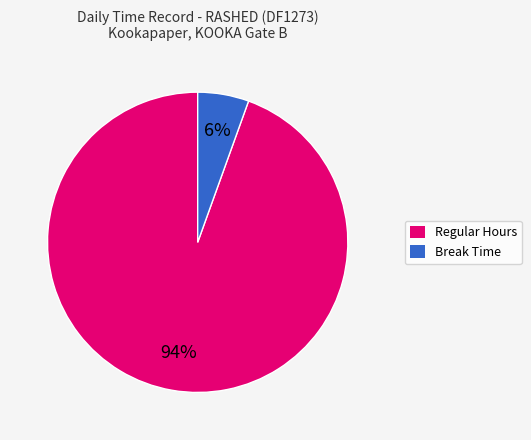

To the nearest percent, what is the average slice percentage?

50%